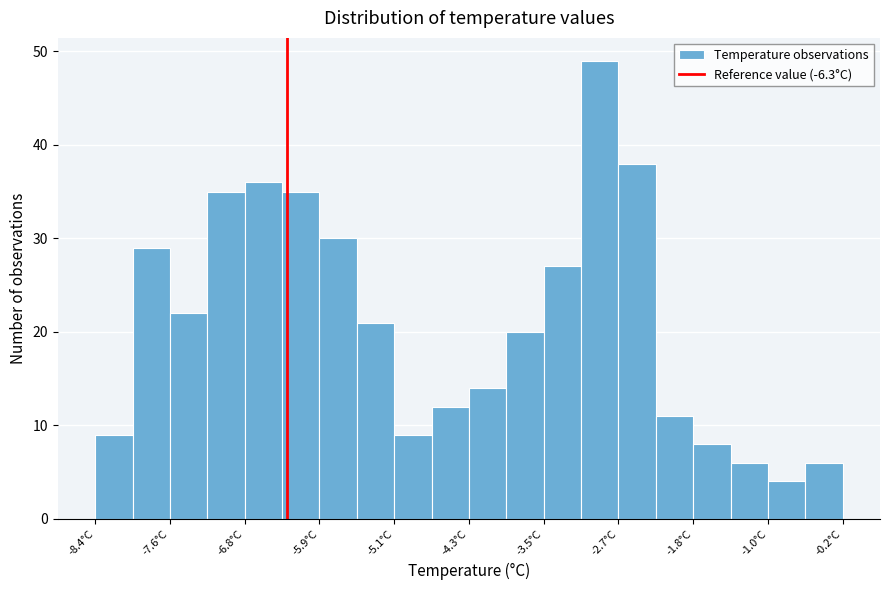

Reading left to right, list every bar in this chart as the range it spans on the x-axis followed by its height. Neither the bar edges nor the heights are printed on the chart, so give them approximately, as read against the axes.

-8.40 to -7.99: 9
-7.99 to -7.58: 29
-7.58 to -7.17: 22
-7.17 to -6.76: 35
-6.76 to -6.35: 36
-6.35 to -5.94: 35
-5.94 to -5.53: 30
-5.53 to -5.12: 21
-5.12 to -4.71: 9
-4.71 to -4.30: 12
-4.30 to -3.89: 14
-3.89 to -3.48: 20
-3.48 to -3.07: 27
-3.07 to -2.66: 49
-2.66 to -2.25: 38
-2.25 to -1.84: 11
-1.84 to -1.43: 8
-1.43 to -1.02: 6
-1.02 to -0.61: 4
-0.61 to -0.20: 6